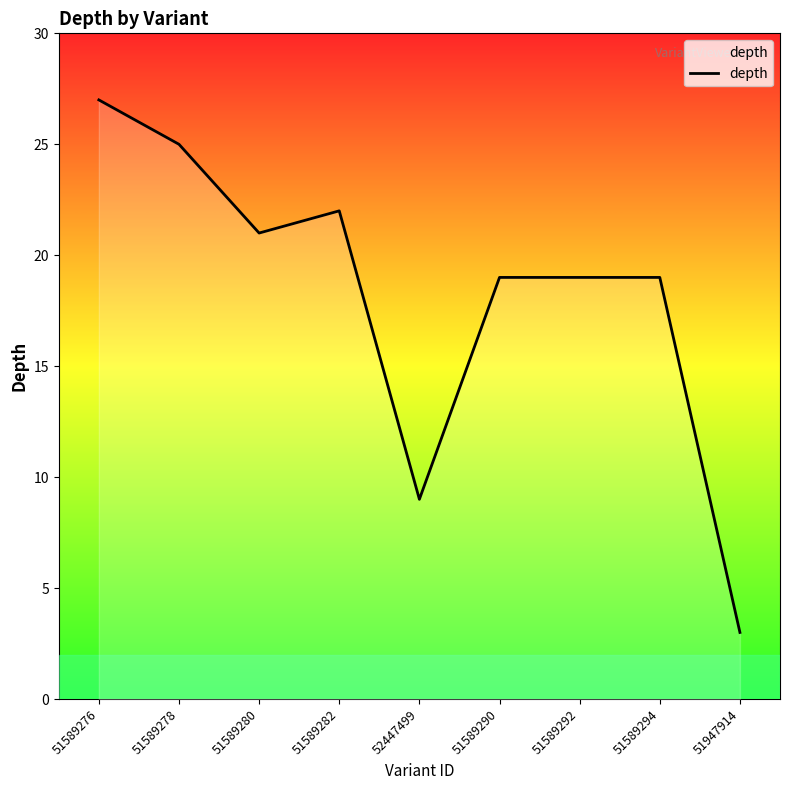

What is the minimum value shown in the chart?

3